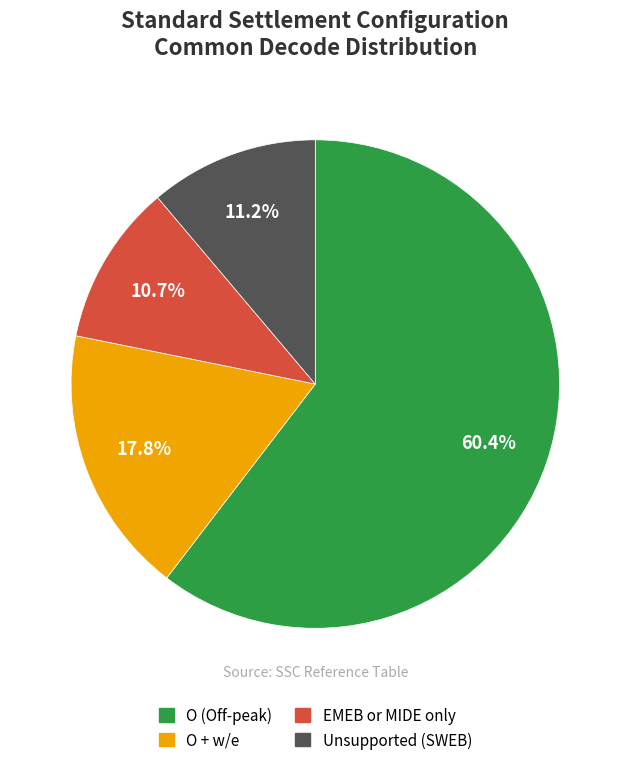

Is there any slice that represents more than half of the pie?

Yes